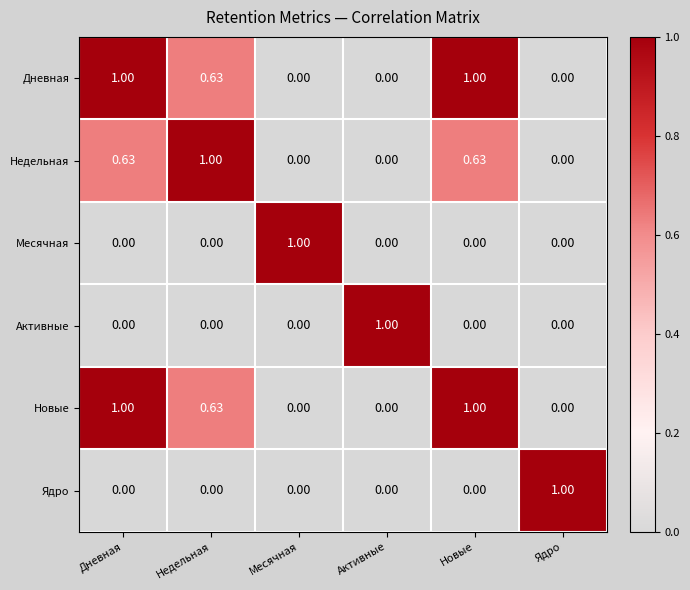

How many values in the Активные series exceed 0?

1